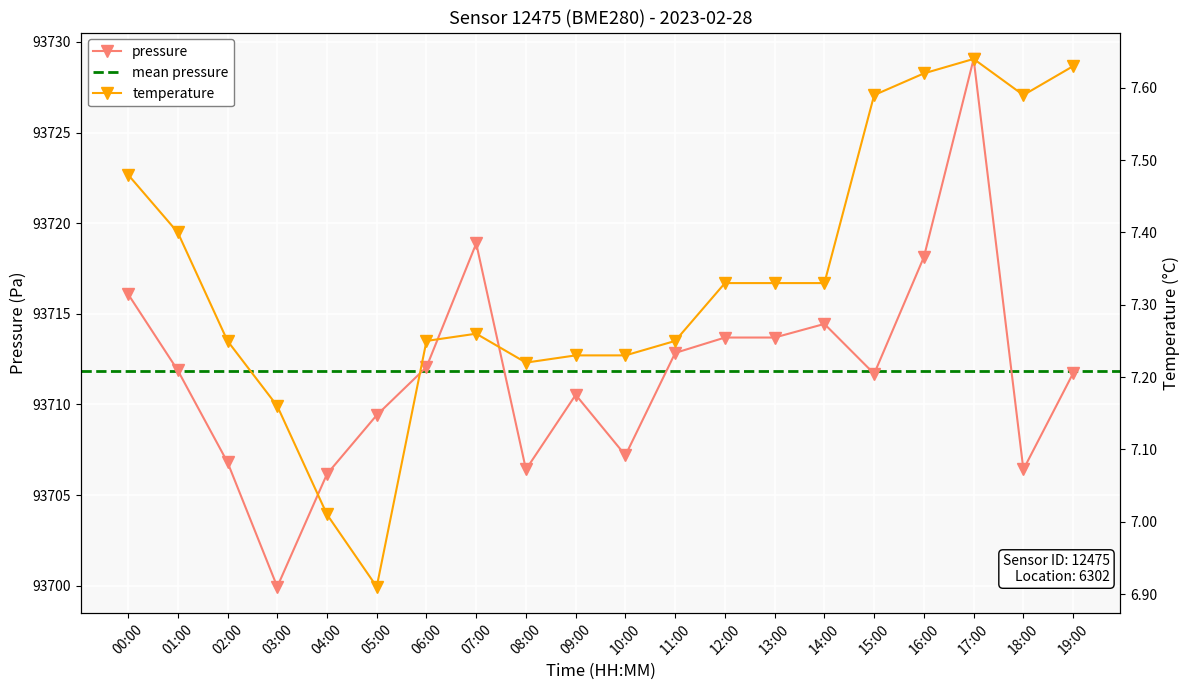

What is the difference between the temperature values at 06:00 and 18:00?

0.3